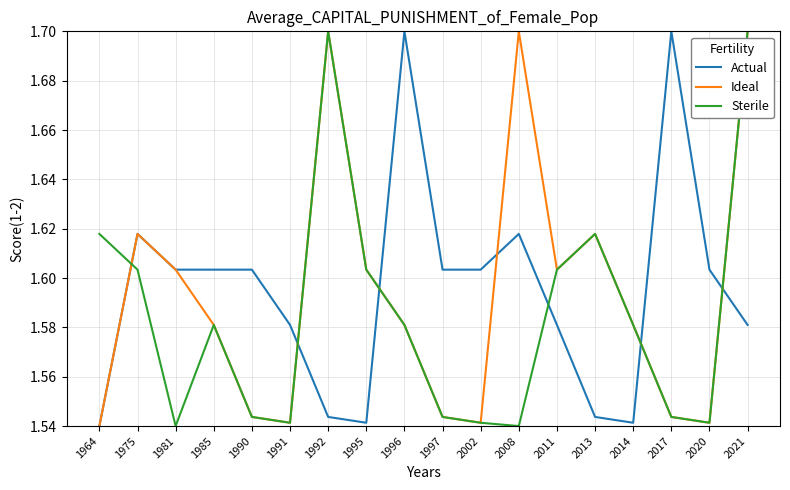

Which series changed the most between 2011 and 2013?

Actual